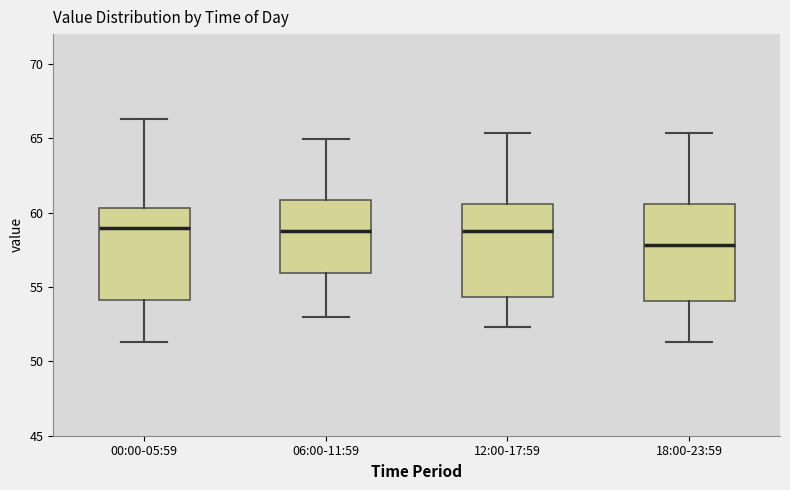

Reading left to right, transcribe this box plot: for each box, give where its median line is, the range the box spans, and where its two whiskers end, as read against the y-axis. The values are not printed on the chart, so give them approximately, as read against the axis.

00:00-05:59: median 59.0, box 54.0 to 60.5, whiskers 51.5 to 66.5
06:00-11:59: median 59.0, box 56.0 to 61.0, whiskers 53.0 to 65.0
12:00-17:59: median 59.0, box 54.5 to 60.5, whiskers 52.5 to 65.5
18:00-23:59: median 58.0, box 54.0 to 60.5, whiskers 51.5 to 65.5